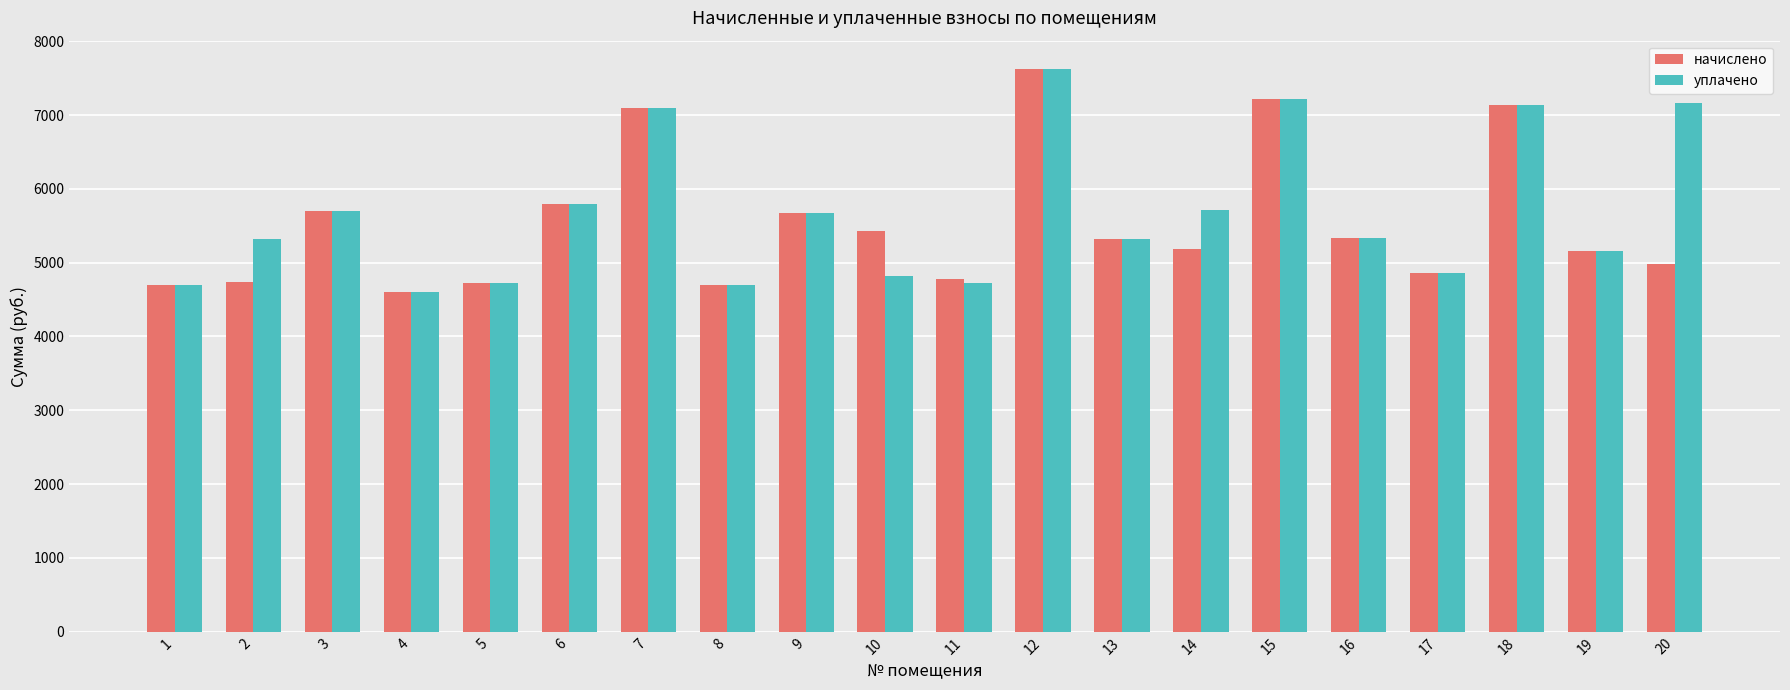

How many categories are shown in the chart?

20